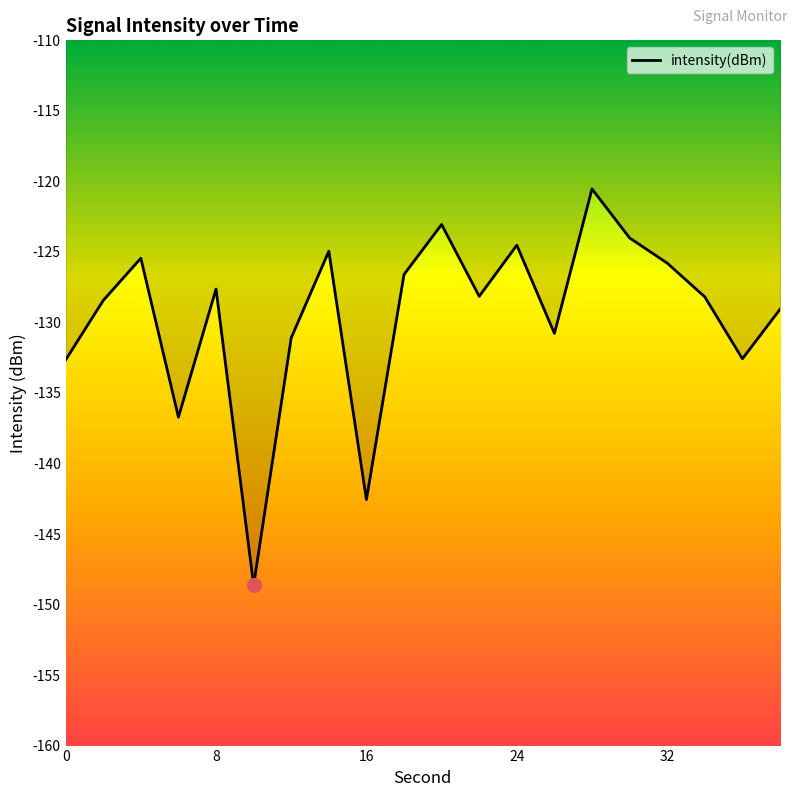

How many lines are shown in the chart?

1